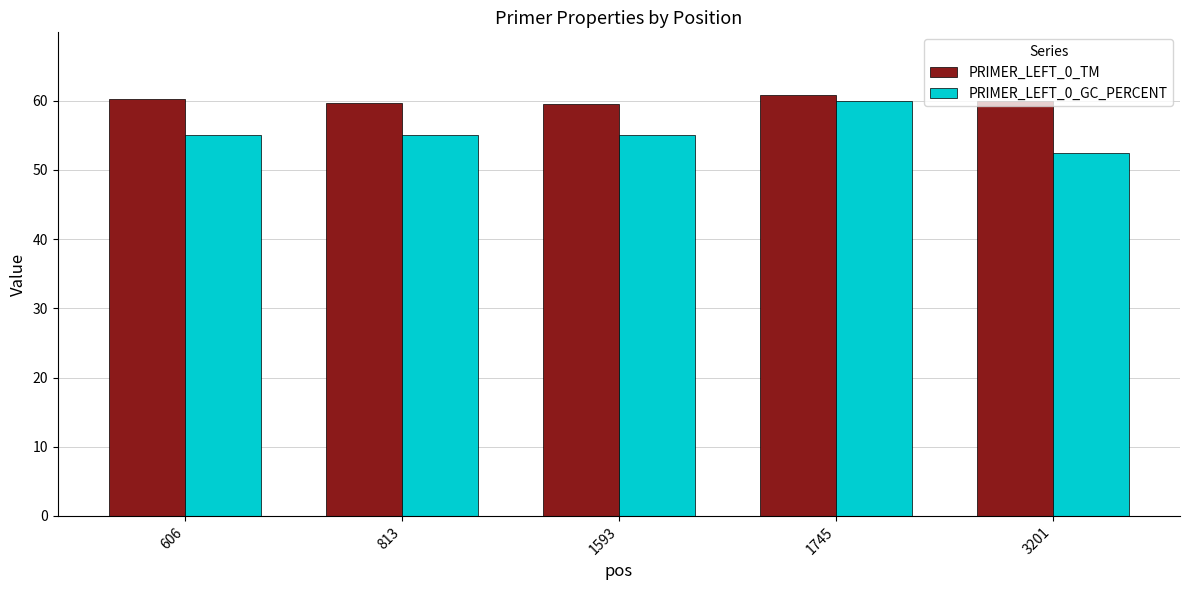

Are the bars horizontal?

No